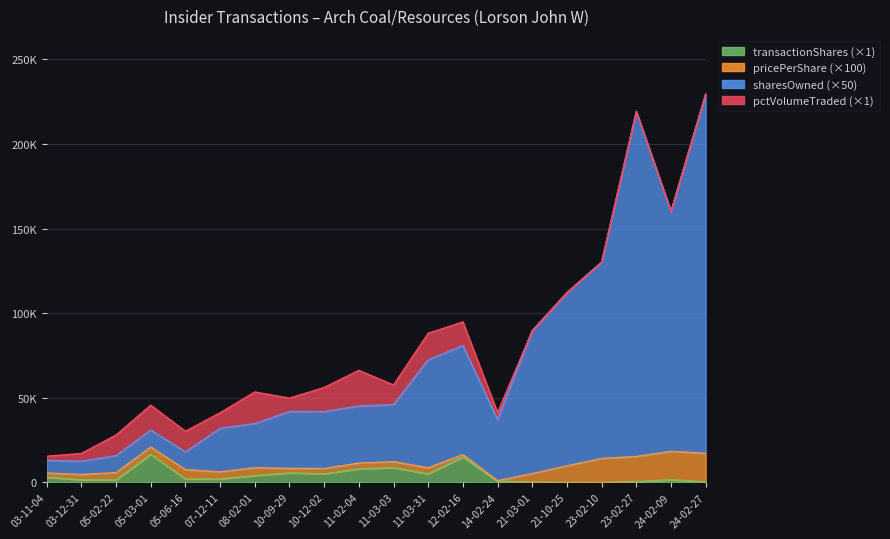

True or false: transactionShares and sharesOwnedFollowingTransaction intersect in this chart.

False